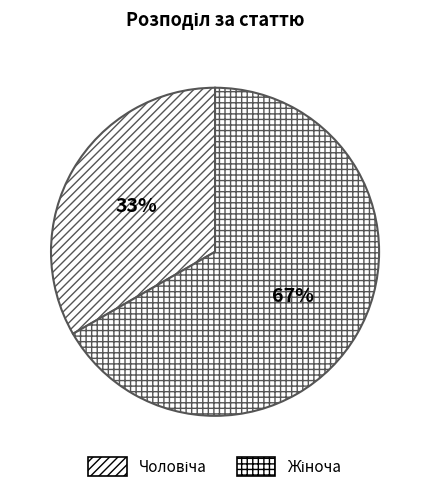

How many slices are in this pie chart?

2